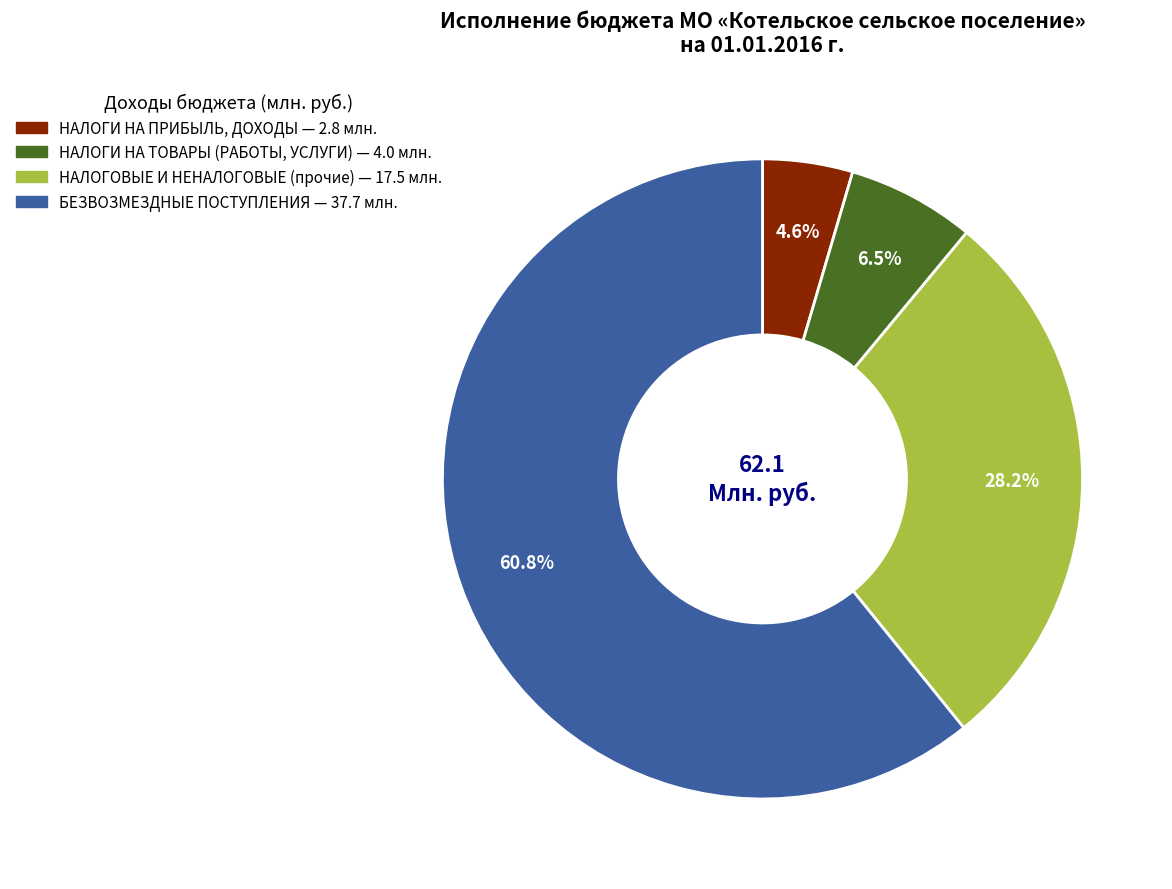

Does any single category account for the majority?

Yes